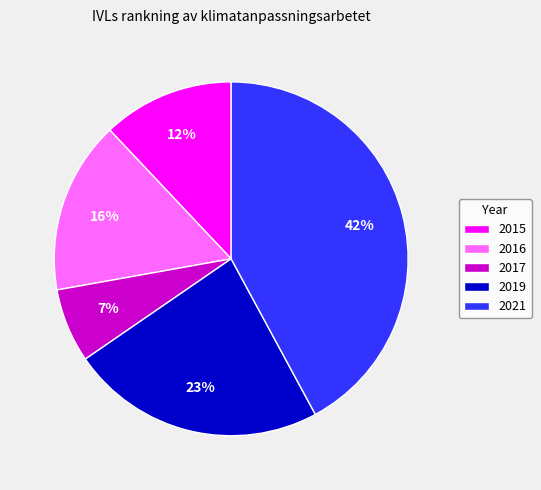

Does any single category account for the majority?

No